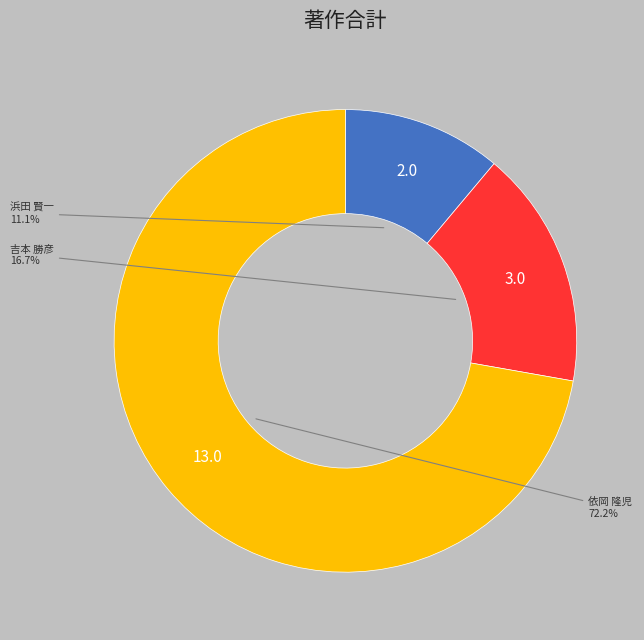

Does any single category account for the majority?

Yes